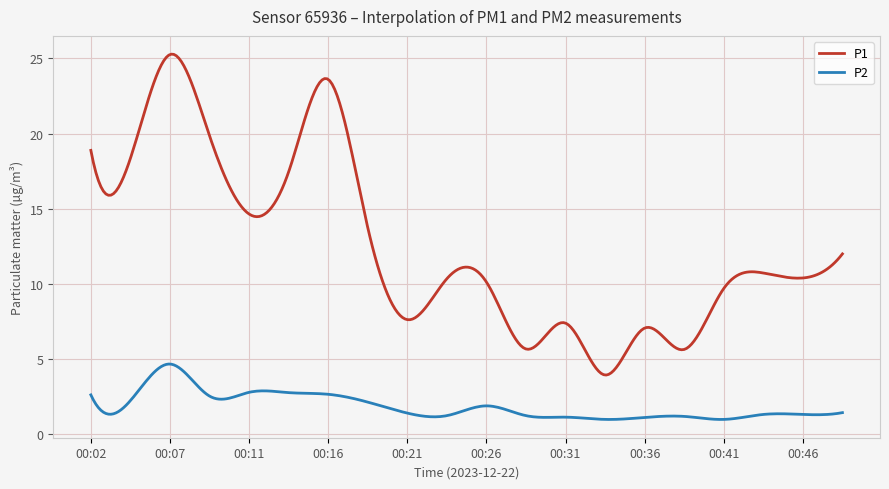

What is the average value of the P1 series?

12.4